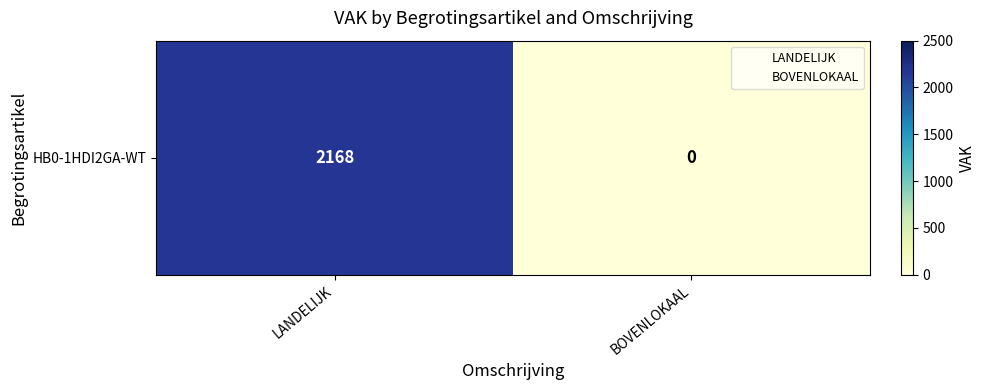

The chart shows a value of 3813 at LANDELIJK. True or false?

False